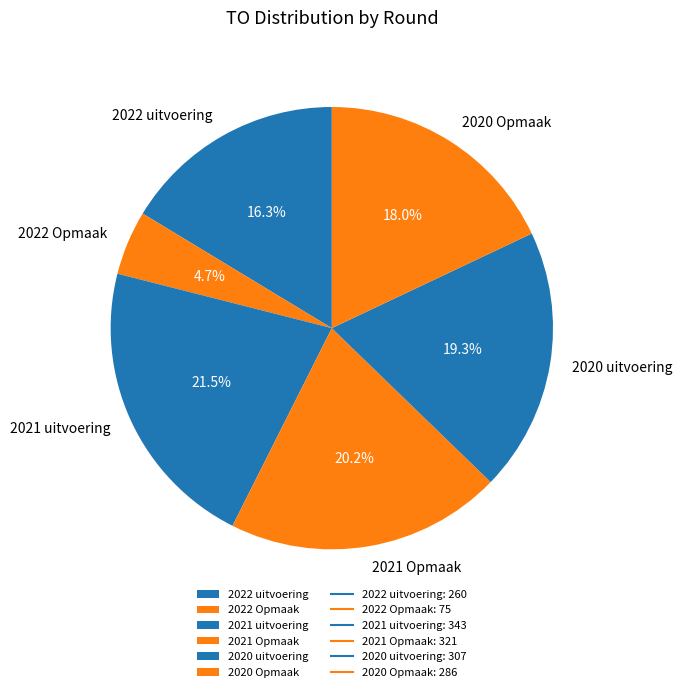

Combined, what portion of the pie is 2022 uitvoering and 2022 Opmaak?

21.0%